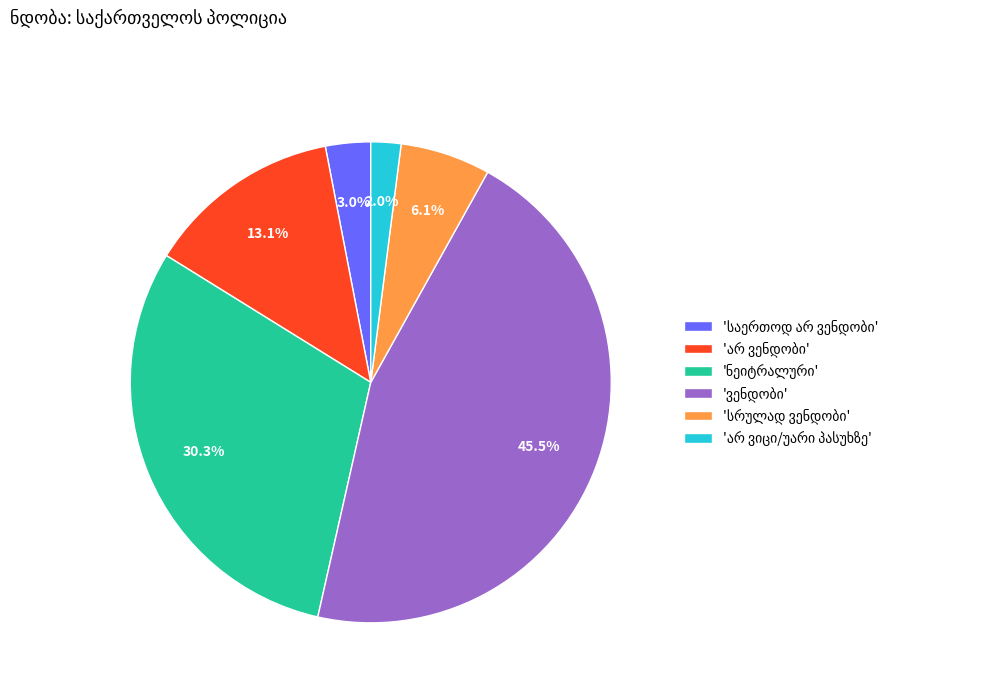

Is there a majority slice in this chart?

No